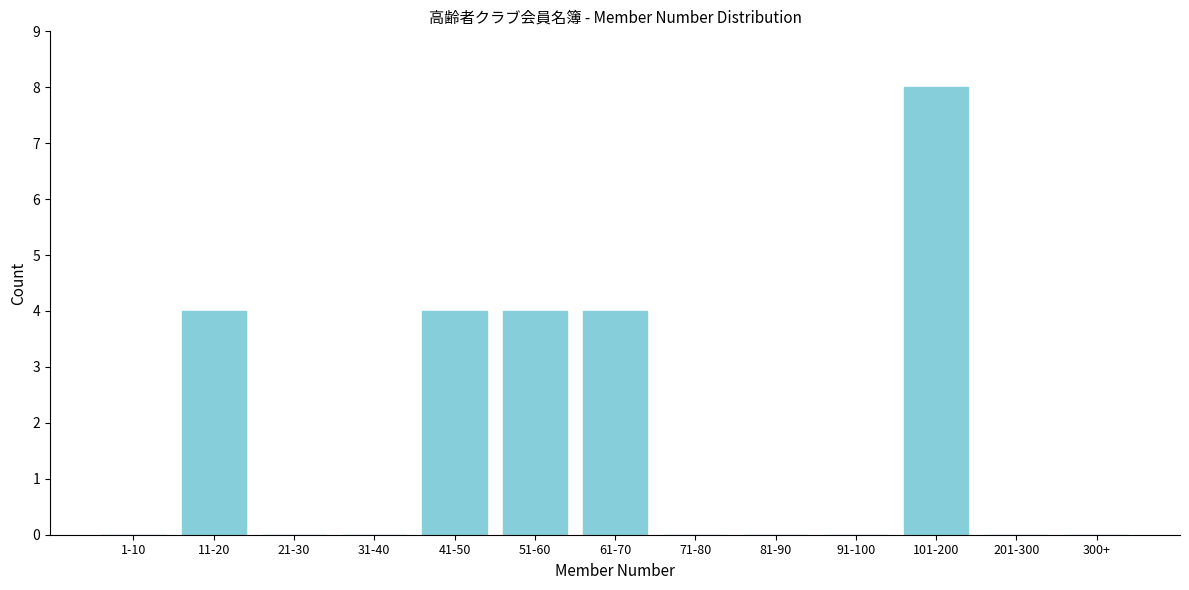

Reading right to left, transcribe all the data shown in this chart.

300+=0	201-300=0	101-200=8	91-100=0	81-90=0	71-80=0	61-70=4	51-60=4	41-50=4	31-40=0	21-30=0	11-20=4	1-10=0